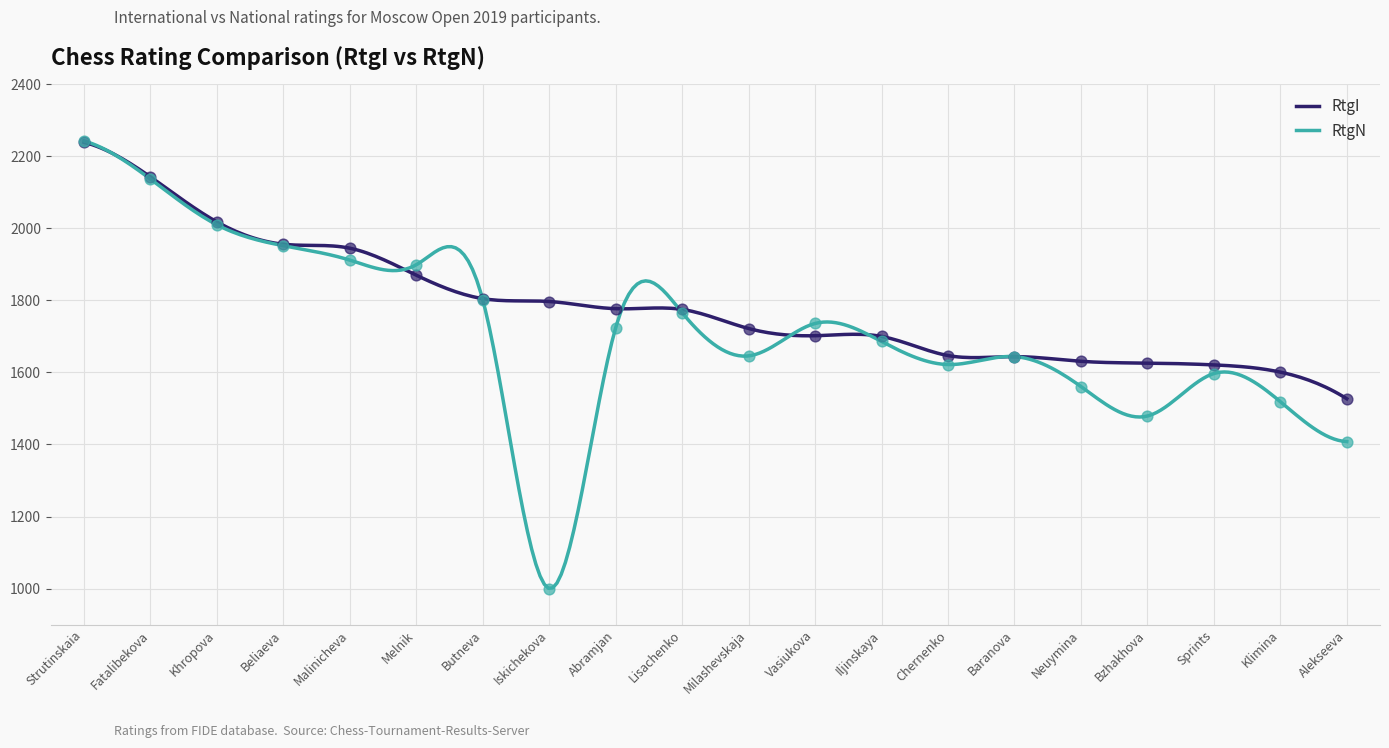

At how many categories does at least one series exceed 1516?

20